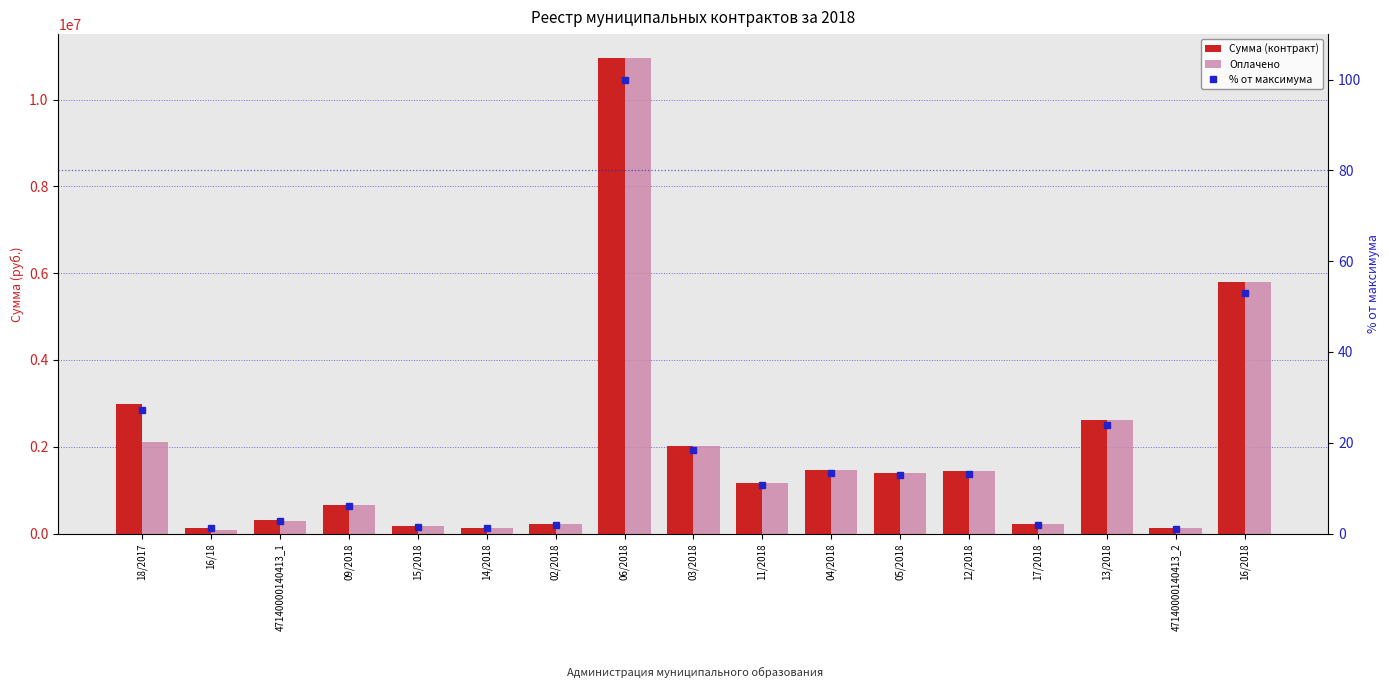

List the labels in order of Сумма (контракт) value, smallest first.

47140000140413_2, 14/2018, 16/18, 15/2018, 17/2018, 02/2018, 47140000140413_1, 09/2018, 11/2018, 05/2018, 12/2018, 04/2018, 03/2018, 13/2018, 18/2017, 16/2018, 06/2018